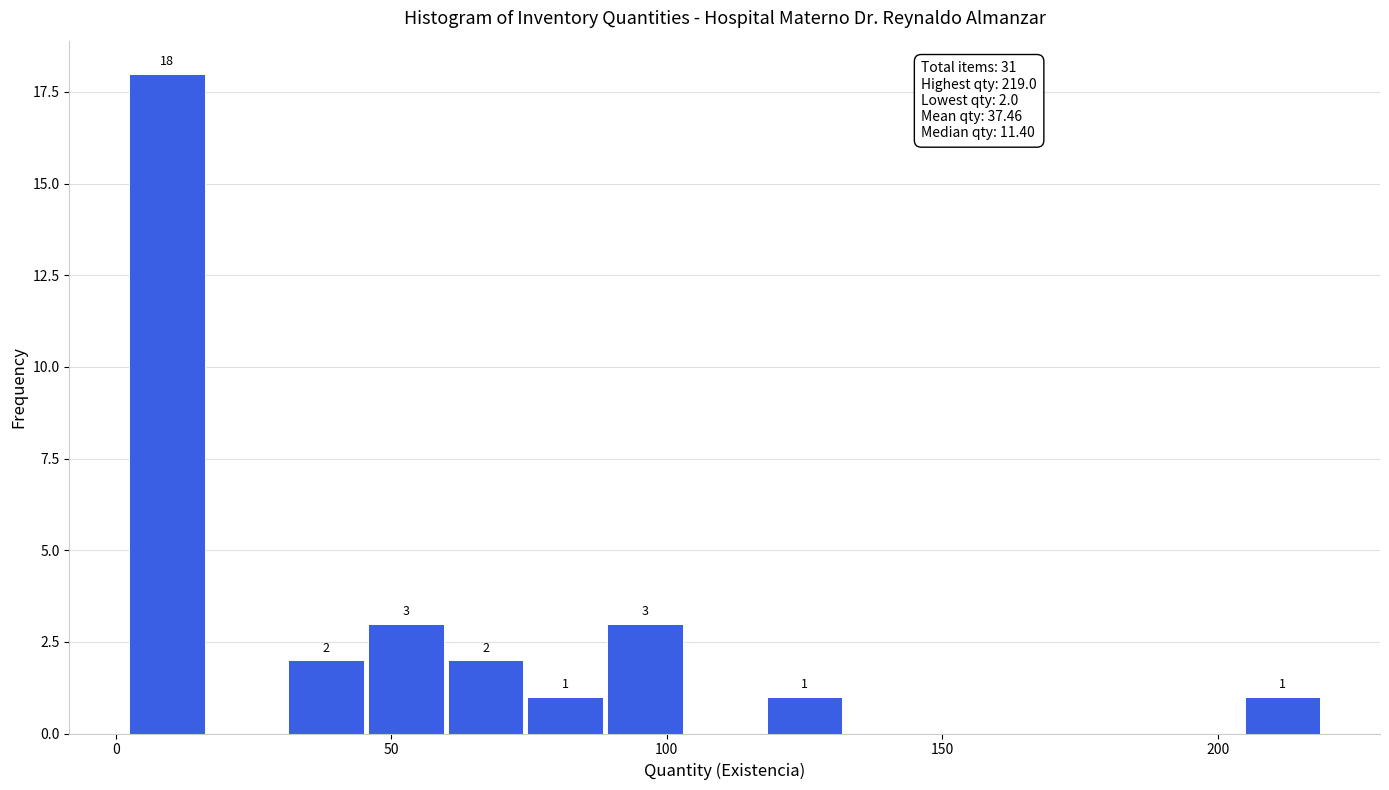

Around what value on the x-axis is the tallest bar? Give the approximate position of its centre, as read against the axis.

10